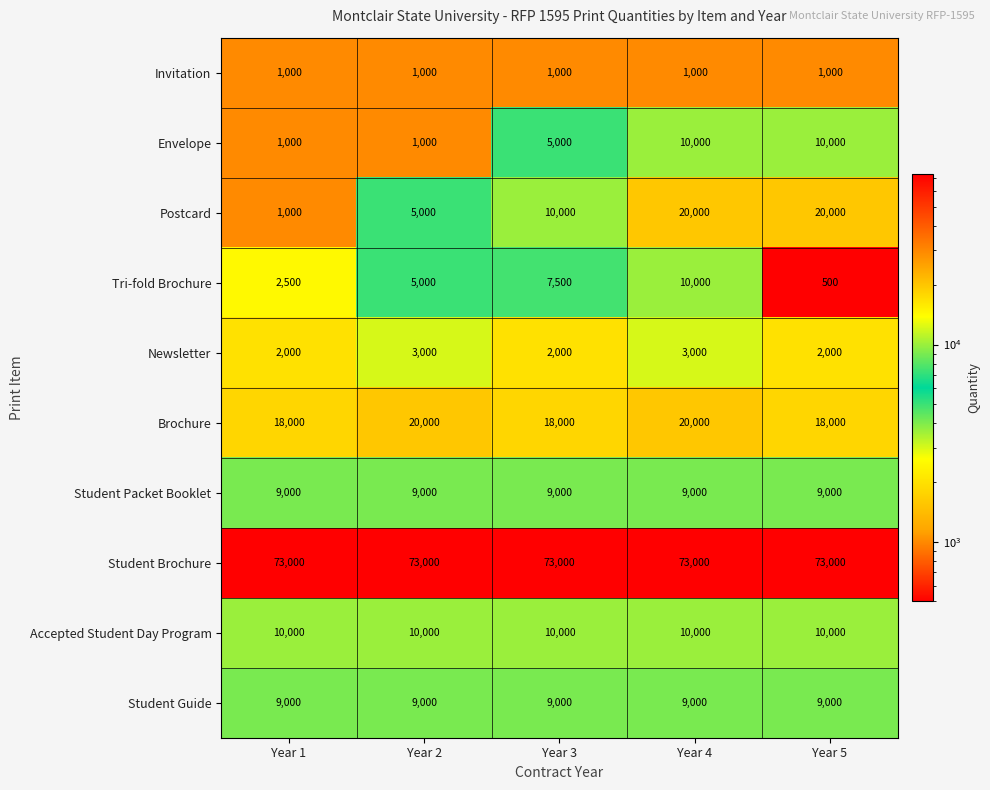

Which series has the widest spread of values?

Postcard